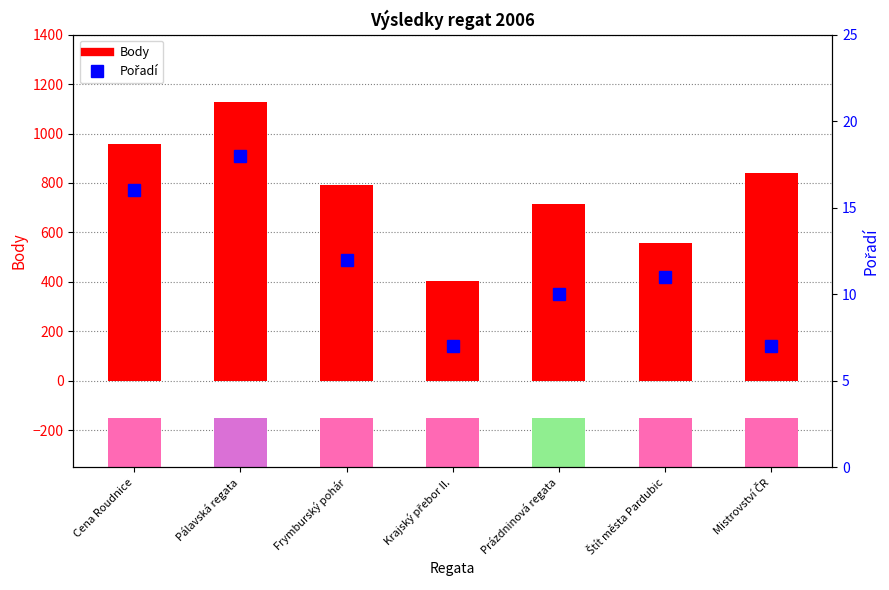

What is the label of the 1st bar from the left?

Cena Roudnice